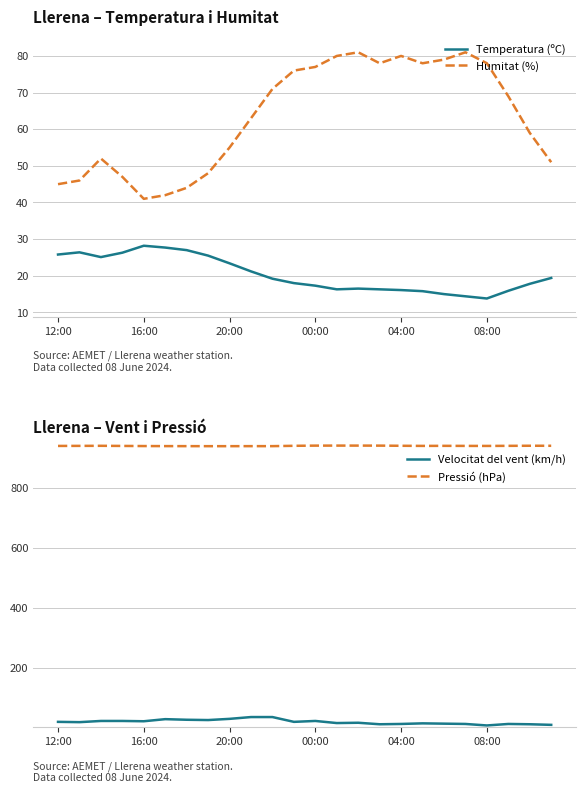

Is this an area chart (filled region under the line)?

No